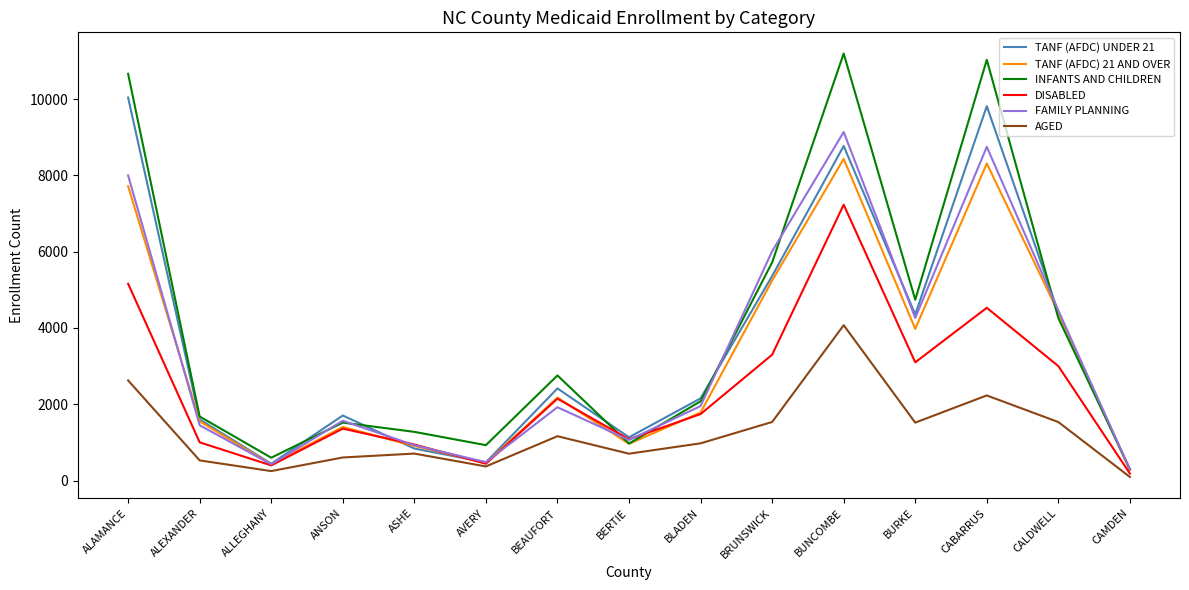

What is the maximum value shown in the chart?

11199